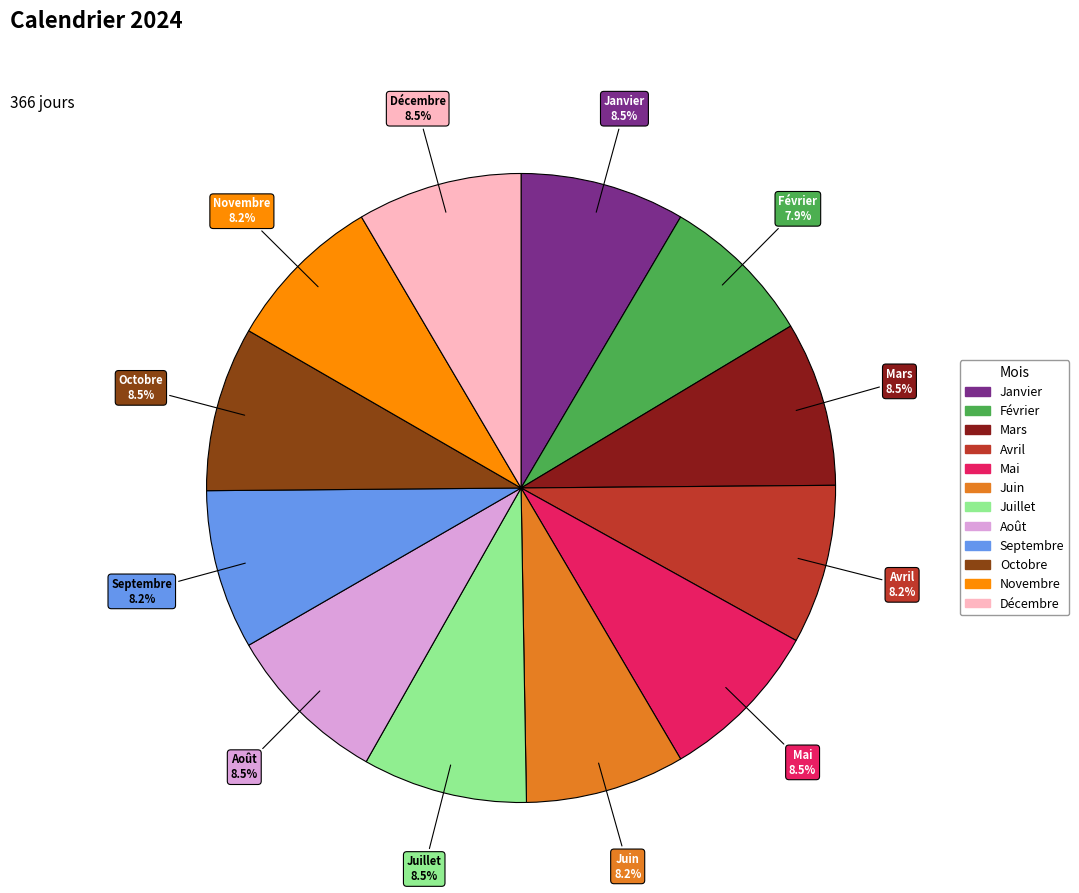

Is Juillet the majority of the pie?

No